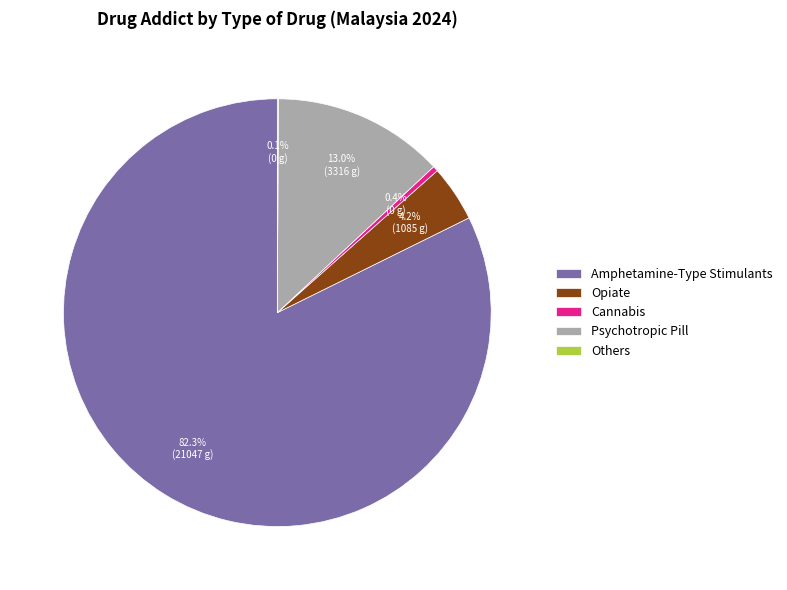

Which slice represents more than half of the pie?

Amphetamine-Type Stimulants